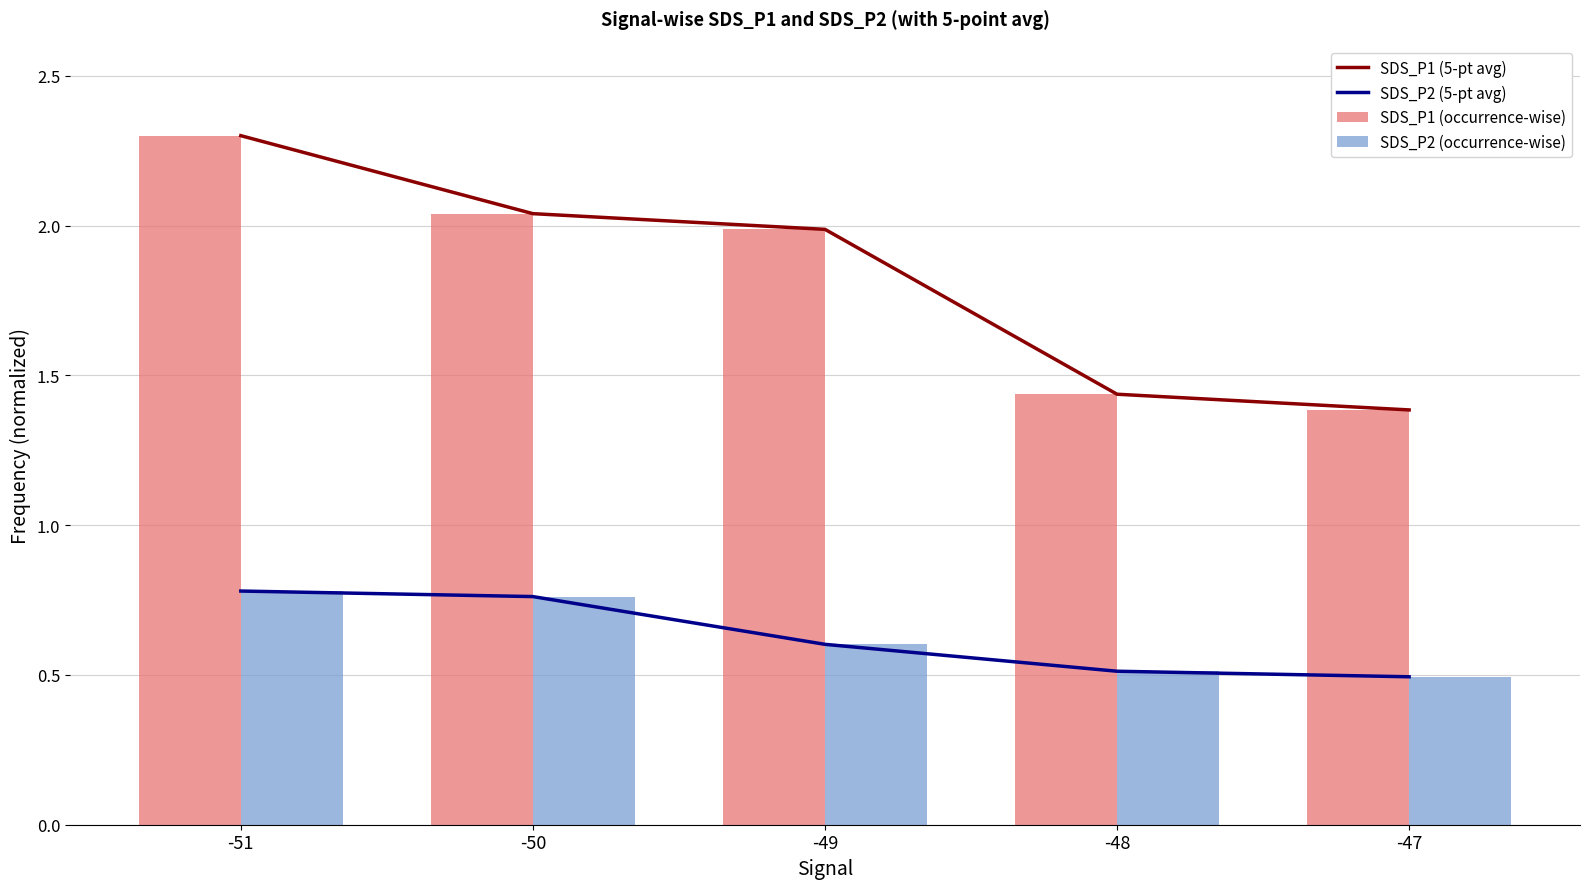

At how many categories does at least one series exceed 2?

2